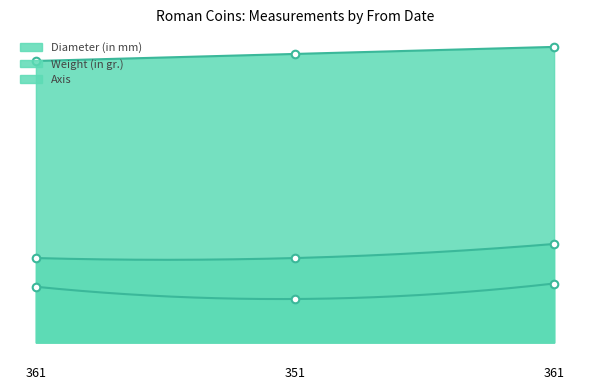

At which category is the sum across all series the highest?

361